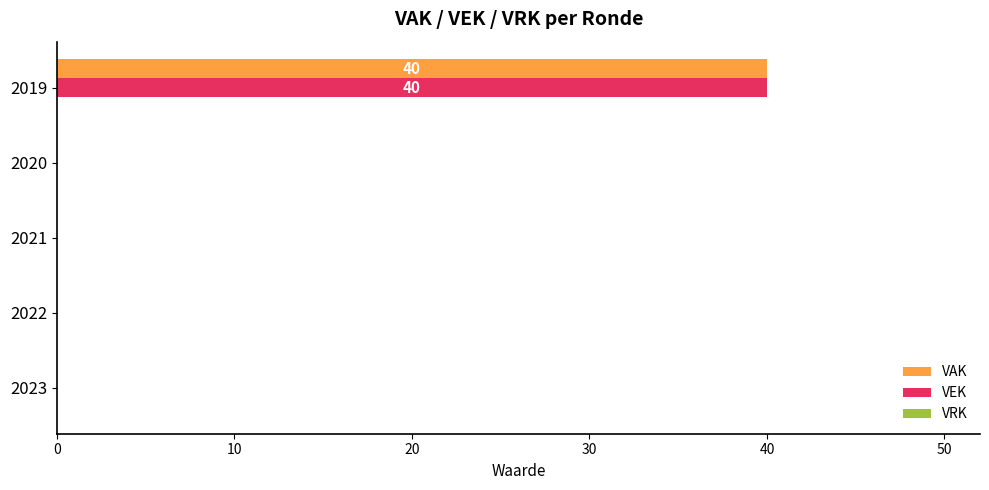

The VAK series shows 0 at 2021. True or false?

True